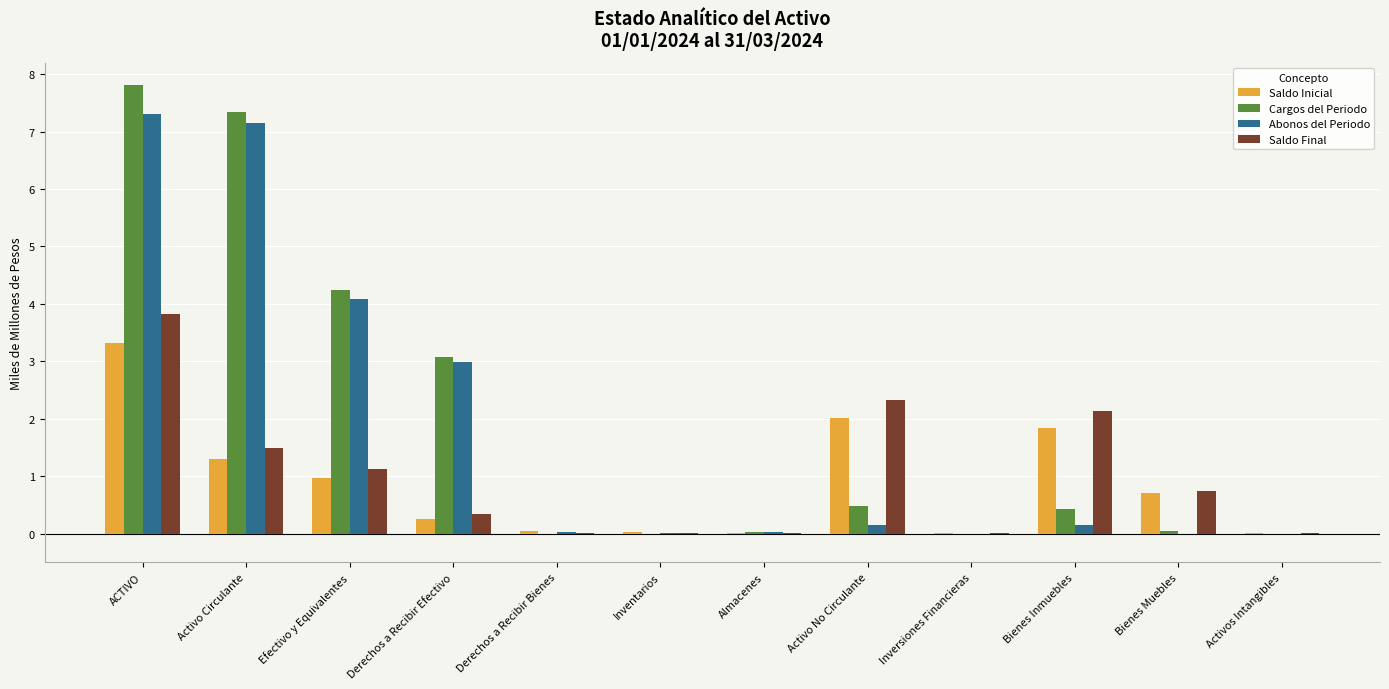

What is the difference between the Saldo Final values at Activo No Circulante and Inventarios?

2.3